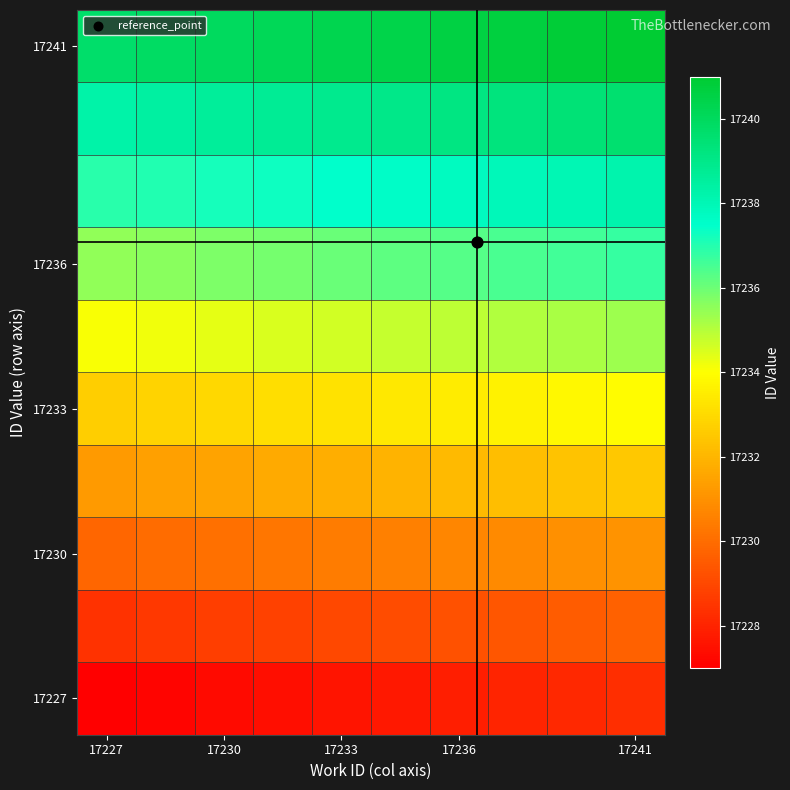

Which series has the largest total across all categories?

17241